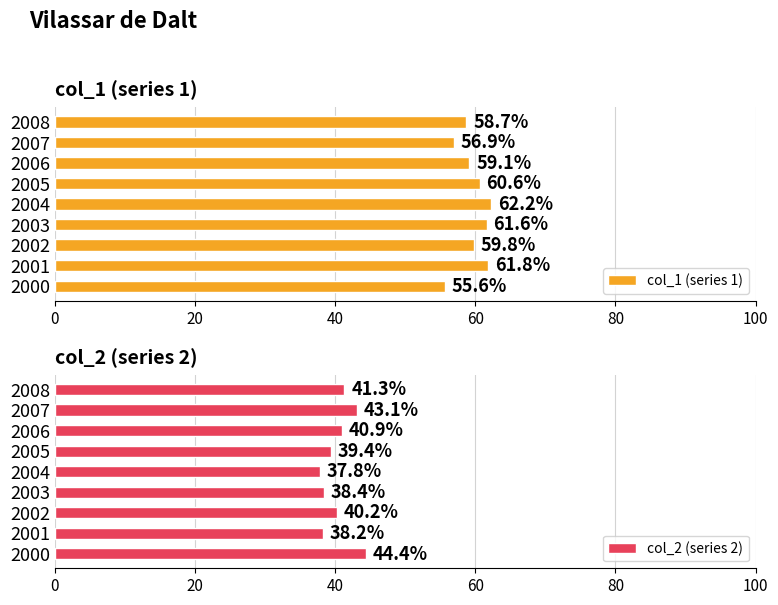

Rank the categories by col_1 (series 1) value from highest to lowest.

2004, 2001, 2003, 2005, 2002, 2006, 2008, 2007, 2000